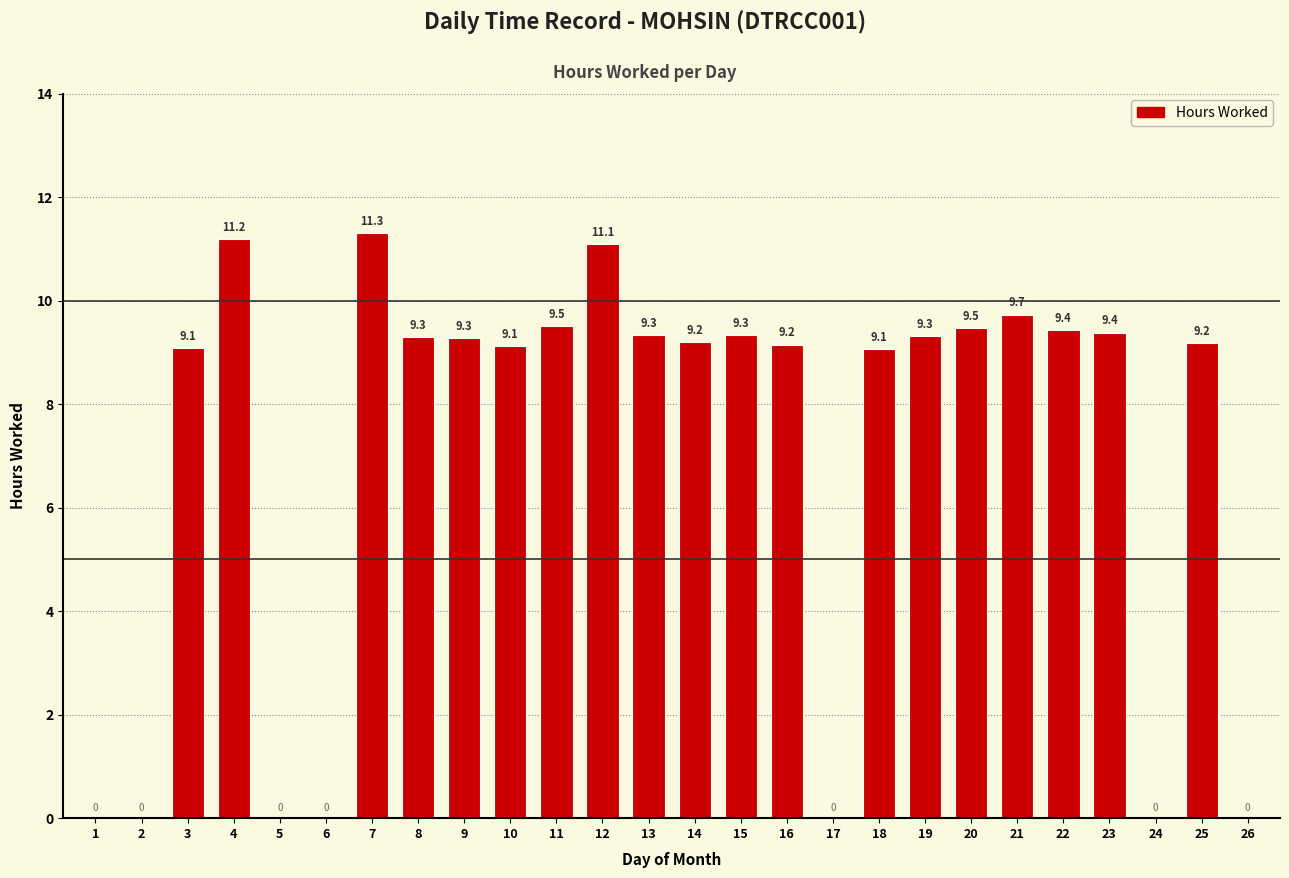

True or false: the data shows 2.9 at 14.

False